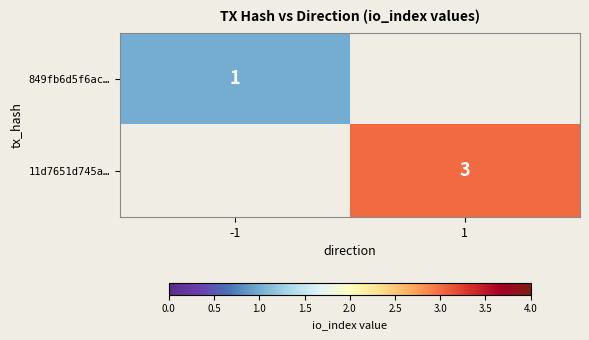

Count the number of categories in the chart.

2